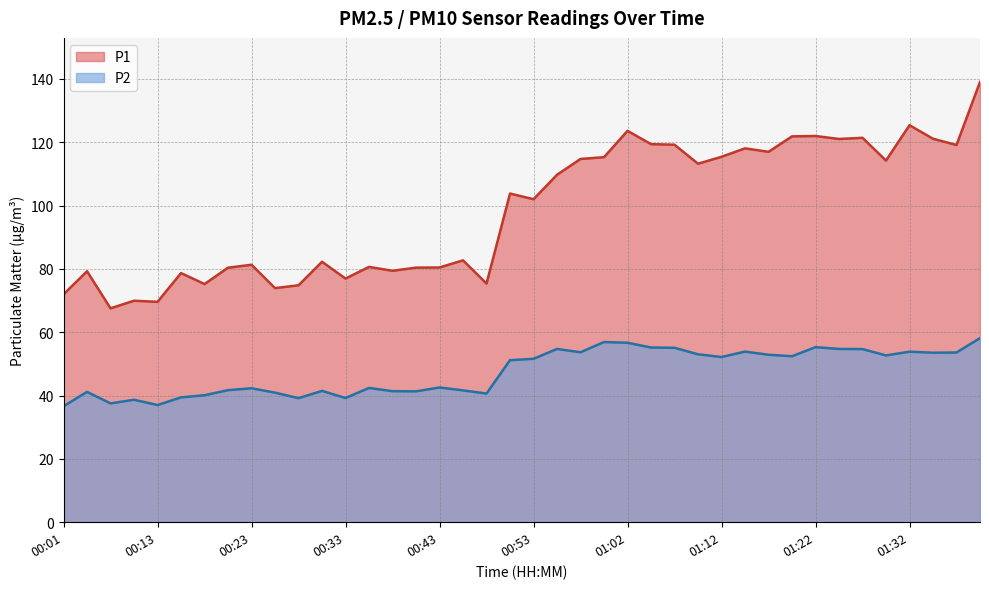

What position from the right is 00:01?

40